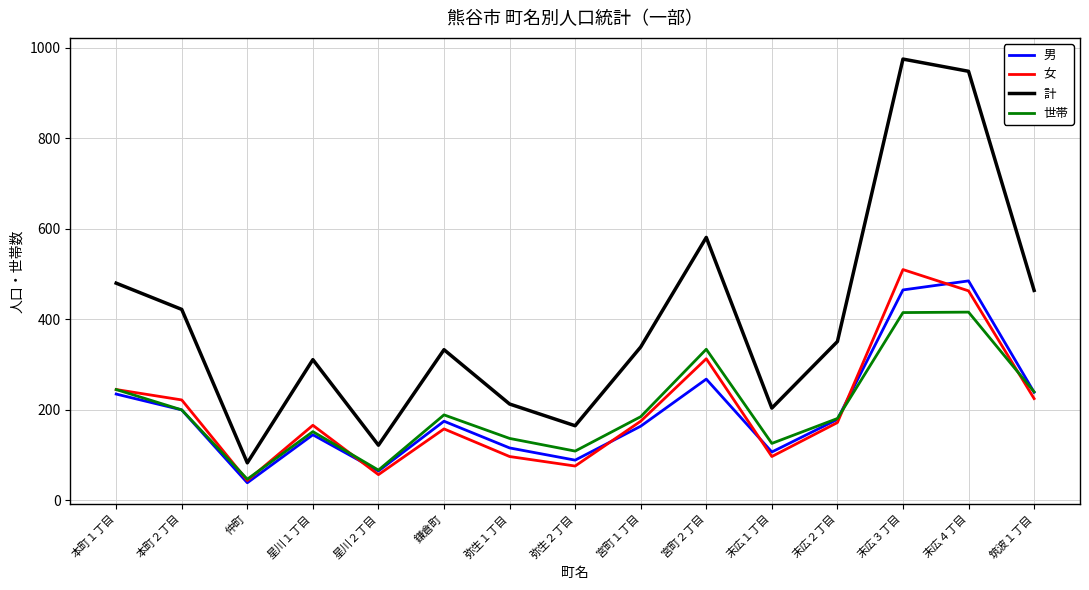

How many interior local valleys does the 計 series have?

4